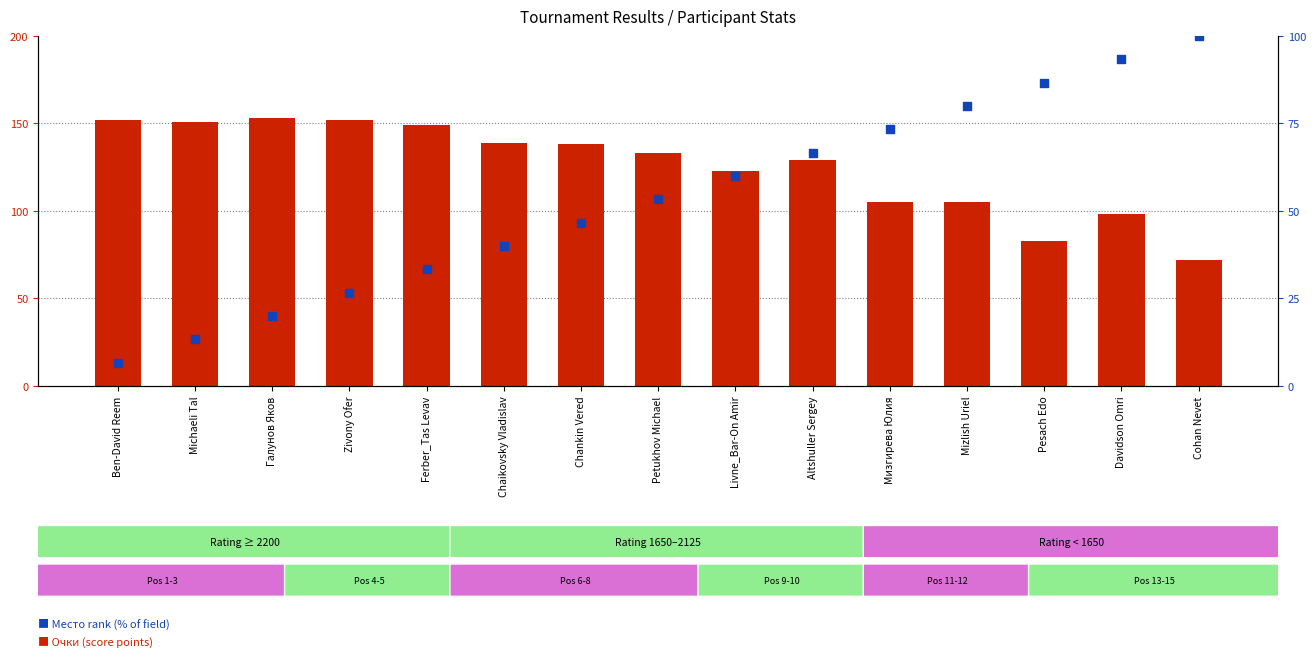

At how many categories does at least one series exceed 66?

15